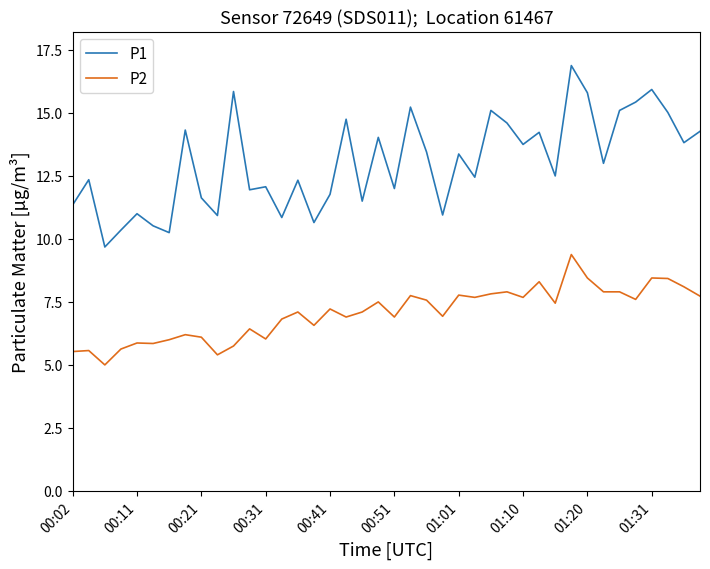

At how many categories does at least one series exceed 10?

39